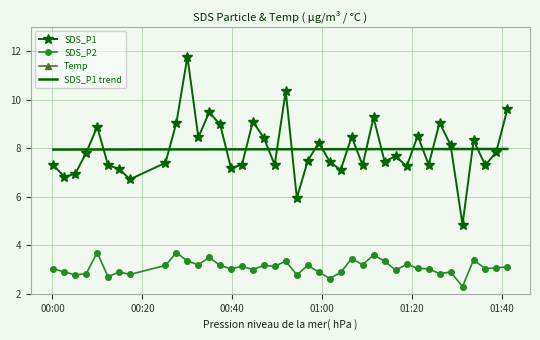

What is the maximum value for SDS_P1 trend?

8.0